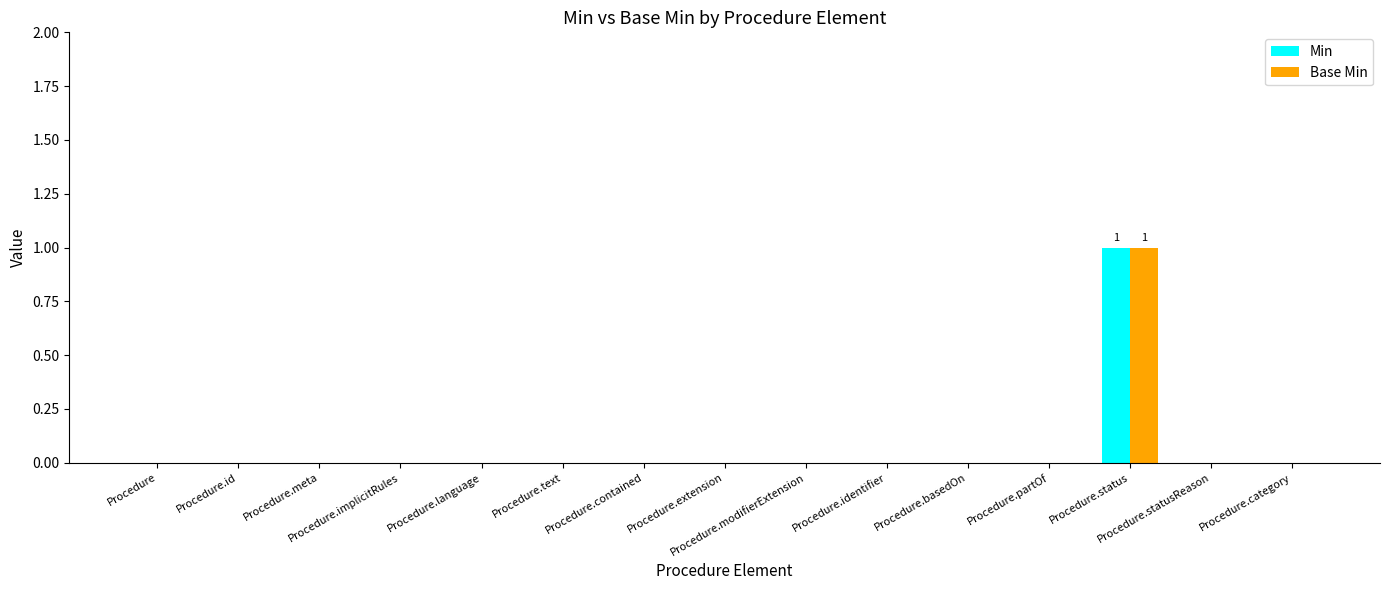

Count the number of data series in this chart.

2